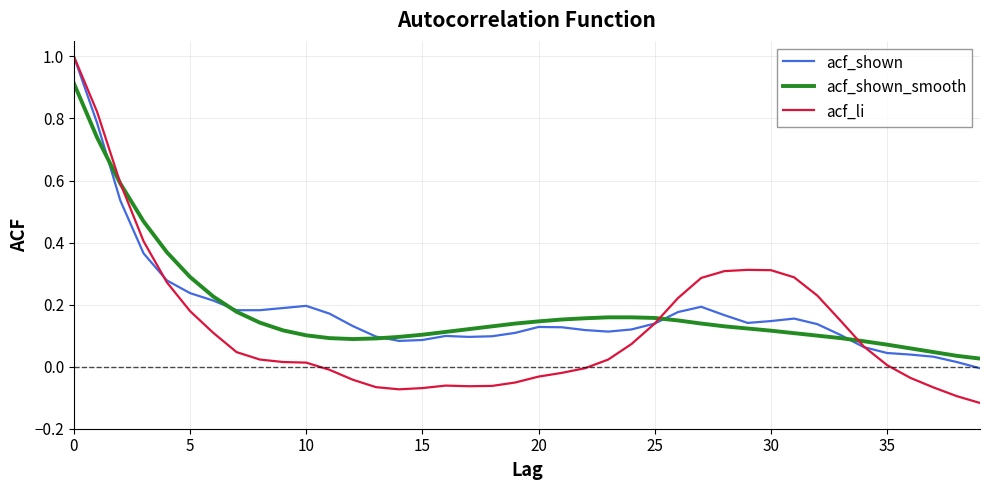

Count the number of data series in this chart.

3